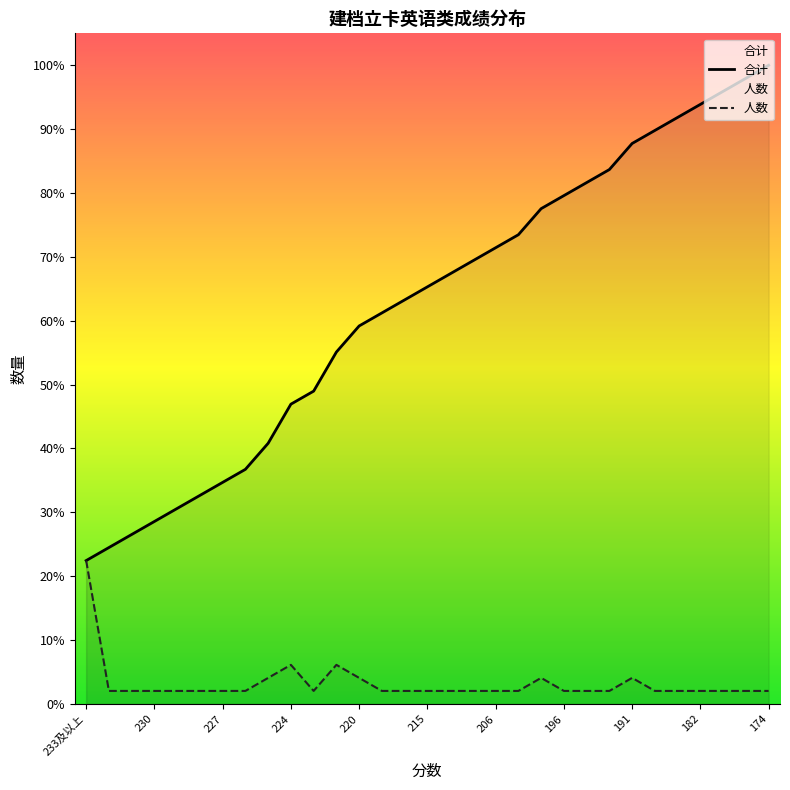

Does the chart display data point markers on the line(s)?

No